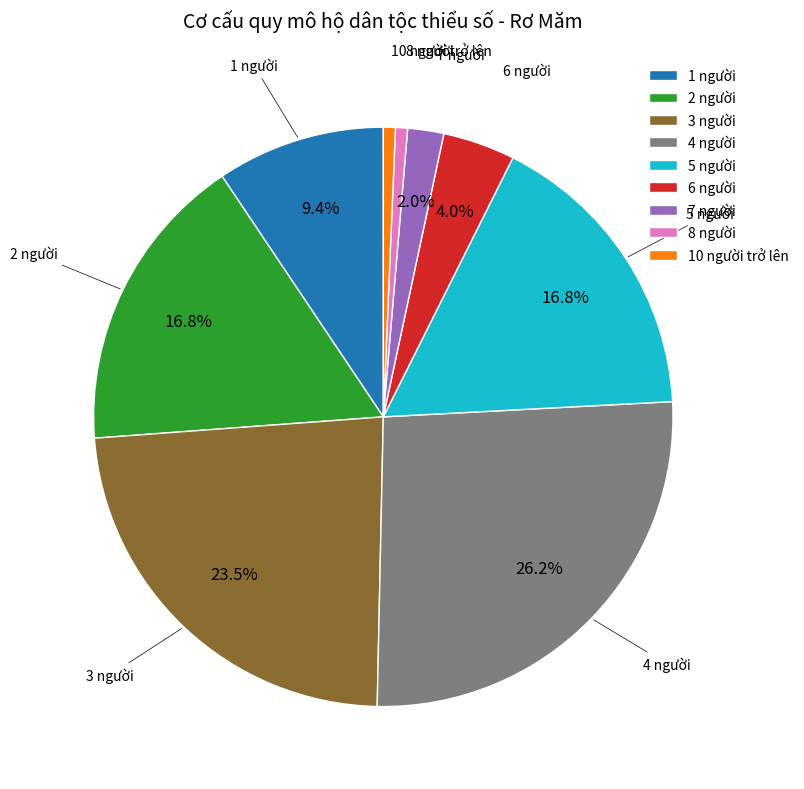

Between 1 người and 7 người, which is larger?

1 người